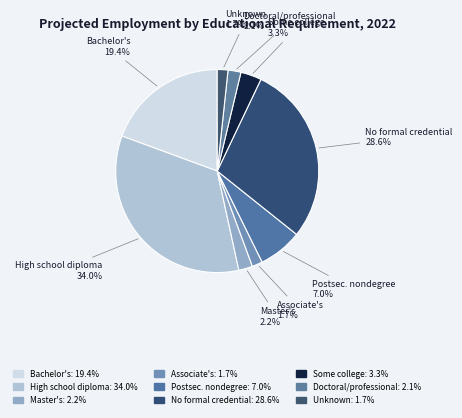

How many slices are in this pie chart?

9